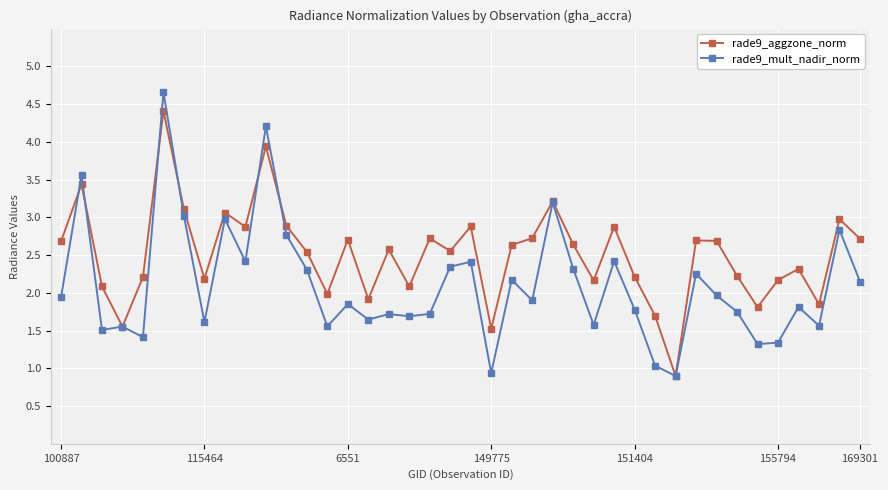

Does the chart display data point markers on the line(s)?

Yes